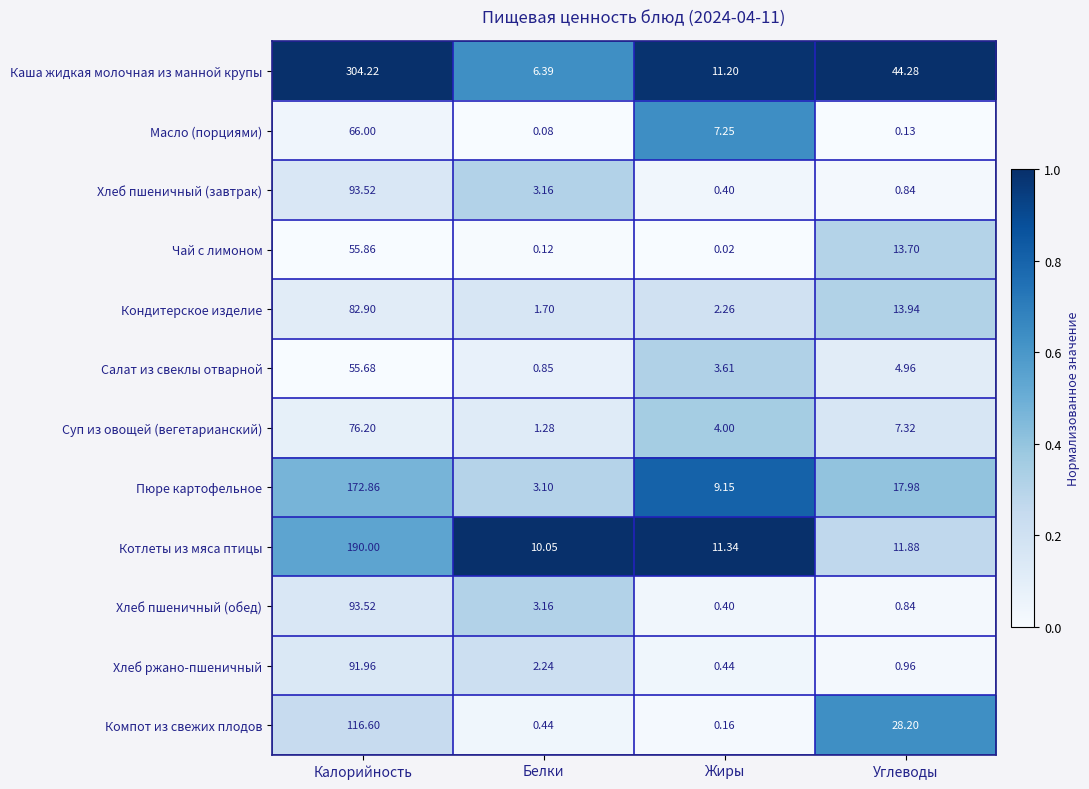

Which series has the widest spread of values?

Каша жидкая молочная из манной крупы